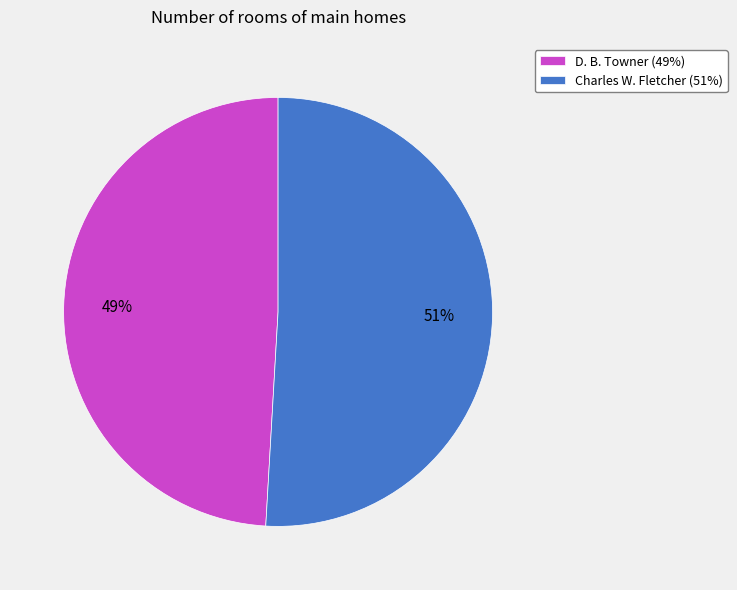

Count the number of slices in the pie.

2